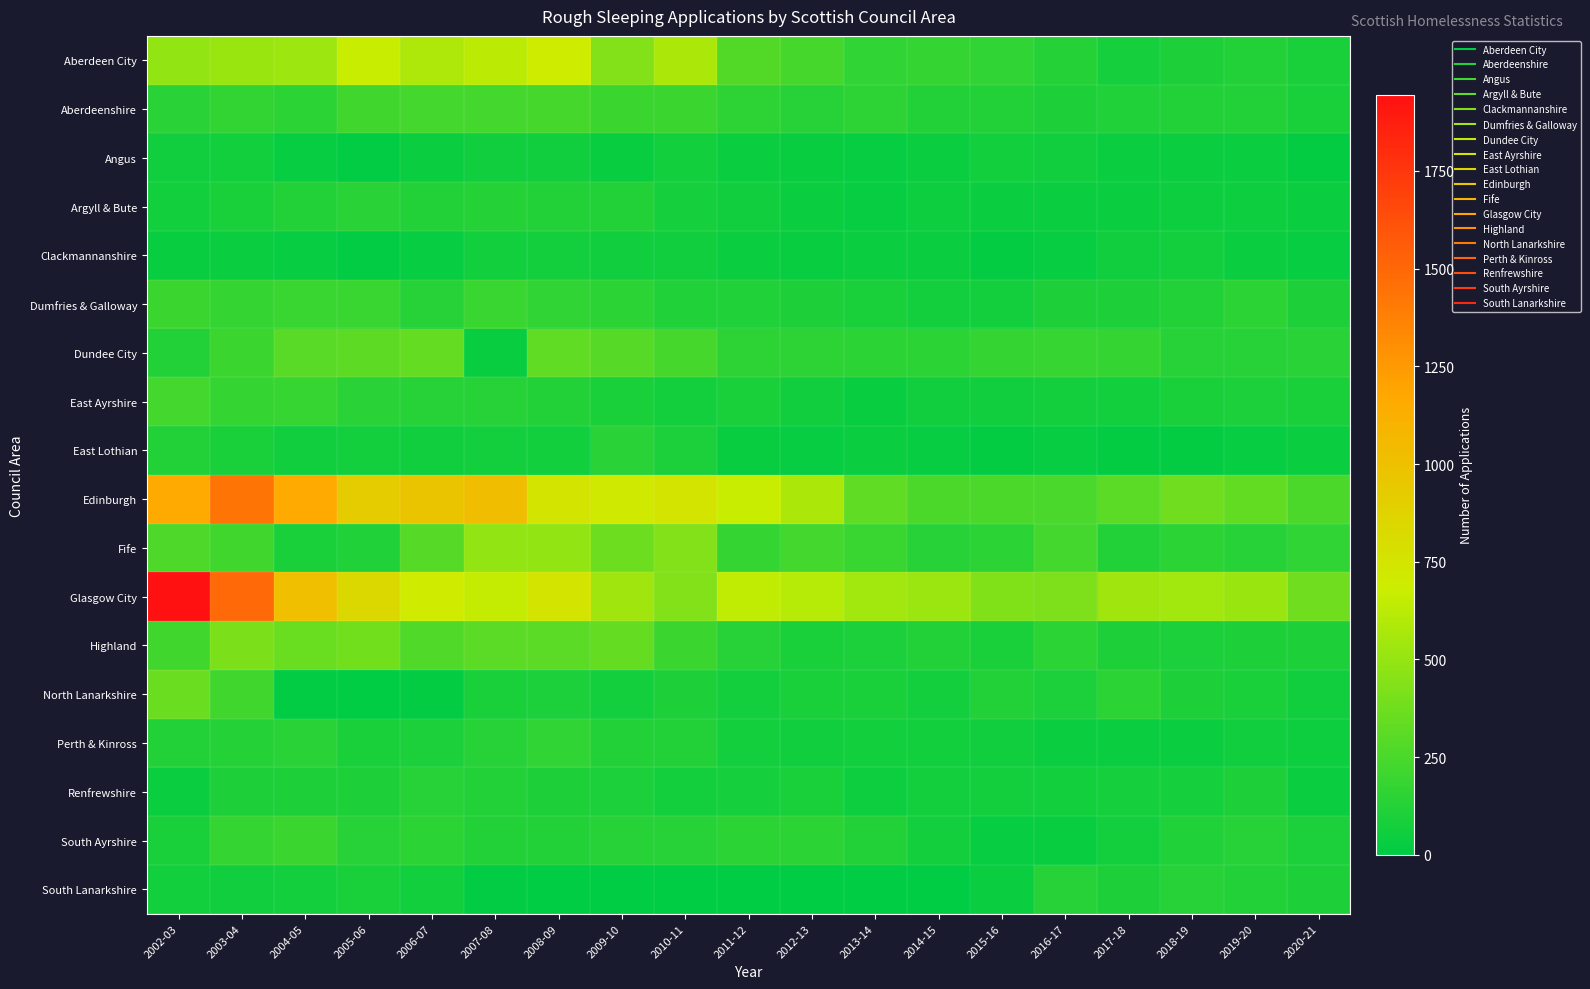

Reading left to right, what are all the values shown in this chart?

Aberdeen City: 2002-03=490	2003-04=510	2004-05=525	2005-06=670	2006-07=580	2007-08=625	2008-09=695	2009-10=435	2010-11=570	2011-12=275	2012-13=240	2013-14=165	2014-15=175	2015-16=165	2016-17=125	2017-18=80	2018-19=105	2019-20=115	2020-21=90
Aberdeenshire: 2002-03=140	2003-04=170	2004-05=145	2005-06=215	2006-07=235	2007-08=235	2008-09=240	2009-10=205	2010-11=205	2011-12=155	2012-13=130	2013-14=155	2014-15=115	2015-16=115	2016-17=105	2017-18=110	2018-19=115	2019-20=115	2020-21=90
Angus: 2002-03=60	2003-04=65	2004-05=25	2005-06=15	2006-07=40	2007-08=60	2008-09=60	2009-10=35	2010-11=65	2011-12=45	2012-13=35	2013-14=30	2014-15=40	2015-16=65	2016-17=55	2017-18=45	2018-19=40	2019-20=45	2020-21=20
Argyll & Bute: 2002-03=65	2003-04=85	2004-05=115	2005-06=140	2006-07=120	2007-08=125	2008-09=120	2009-10=120	2010-11=80	2011-12=60	2012-13=45	2013-14=30	2014-15=50	2015-16=45	2016-17=45	2017-18=40	2018-19=50	2019-20=50	2020-21=40
Clackmannanshire: 2002-03=35	2003-04=40	2004-05=30	2005-06=15	2006-07=25	2007-08=65	2008-09=70	2009-10=60	2010-11=55	2011-12=45	2012-13=35	2013-14=45	2014-15=40	2015-16=20	2016-17=30	2017-18=55	2018-19=75	2019-20=40	2020-21=30
Dumfries & Galloway: 2002-03=205	2003-04=175	2004-05=195	2005-06=190	2006-07=135	2007-08=195	2008-09=165	2009-10=150	2010-11=110	2011-12=110	2012-13=100	2013-14=90	2014-15=75	2015-16=70	2016-17=105	2017-18=100	2018-19=120	2019-20=150	2020-21=105
Dundee City: 2002-03=120	2003-04=200	2004-05=300	2005-06=315	2006-07=340	2007-08=35	2008-09=325	2009-10=295	2010-11=240	2011-12=155	2012-13=155	2013-14=145	2014-15=150	2015-16=180	2016-17=185	2017-18=175	2018-19=135	2019-20=130	2020-21=140
East Ayrshire: 2002-03=230	2003-04=180	2004-05=185	2005-06=140	2006-07=130	2007-08=135	2008-09=120	2009-10=90	2010-11=75	2011-12=85	2012-13=55	2013-14=35	2014-15=60	2015-16=60	2016-17=75	2017-18=65	2018-19=90	2019-20=95	2020-21=90
East Lothian: 2002-03=115	2003-04=90	2004-05=55	2005-06=75	2006-07=55	2007-08=70	2008-09=65	2009-10=140	2010-11=95	2011-12=35	2012-13=30	2013-14=40	2014-15=25	2015-16=20	2016-17=25	2017-18=20	2018-19=20	2019-20=25	2020-21=40
Edinburgh: 2002-03=1170	2003-04=1430	2004-05=1170	2005-06=920	2006-07=975	2007-08=1030	2008-09=745	2009-10=710	2010-11=750	2011-12=675	2012-13=570	2013-14=325	2014-15=255	2015-16=255	2016-17=250	2017-18=305	2018-19=375	2019-20=330	2020-21=255
Fife: 2002-03=265	2003-04=215	2004-05=85	2005-06=110	2006-07=295	2007-08=490	2008-09=490	2009-10=365	2010-11=435	2011-12=175	2012-13=230	2013-14=195	2014-15=135	2015-16=145	2016-17=235	2017-18=115	2018-19=145	2019-20=135	2020-21=165
Glasgow City: 2002-03=1945	2003-04=1495	2004-05=1015	2005-06=830	2006-07=700	2007-08=660	2008-09=745	2009-10=535	2010-11=440	2011-12=640	2012-13=615	2013-14=545	2014-15=520	2015-16=430	2016-17=425	2017-18=535	2018-19=540	2019-20=515	2020-21=375
Highland: 2002-03=220	2003-04=415	2004-05=350	2005-06=385	2006-07=270	2007-08=305	2008-09=305	2009-10=340	2010-11=205	2011-12=135	2012-13=85	2013-14=95	2014-15=115	2015-16=90	2016-17=145	2017-18=105	2018-19=95	2019-20=100	2020-21=100
North Lanarkshire: 2002-03=360	2003-04=220	2004-05=10	2005-06=5	2006-07=20	2007-08=90	2008-09=95	2009-10=75	2010-11=105	2011-12=75	2012-13=85	2013-14=90	2014-15=75	2015-16=120	2016-17=95	2017-18=150	2018-19=105	2019-20=90	2020-21=60
Perth & Kinross: 2002-03=115	2003-04=125	2004-05=140	2005-06=85	2006-07=95	2007-08=130	2008-09=160	2009-10=120	2010-11=115	2011-12=75	2012-13=60	2013-14=65	2014-15=65	2015-16=55	2016-17=40	2017-18=45	2018-19=45	2019-20=60	2020-21=50
Renfrewshire: 2002-03=45	2003-04=100	2004-05=100	2005-06=100	2006-07=130	2007-08=115	2008-09=105	2009-10=95	2010-11=75	2011-12=80	2012-13=85	2013-14=50	2014-15=70	2015-16=70	2016-17=65	2017-18=80	2018-19=80	2019-20=105	2020-21=45
South Ayrshire: 2002-03=90	2003-04=175	2004-05=205	2005-06=130	2006-07=150	2007-08=120	2008-09=115	2009-10=135	2010-11=130	2011-12=145	2012-13=150	2013-14=120	2014-15=70	2015-16=30	2016-17=35	2017-18=75	2018-19=110	2019-20=135	2020-21=95
South Lanarkshire: 2002-03=65	2003-04=60	2004-05=75	2005-06=90	2006-07=65	2007-08=10	2008-09=5	2009-10=0	2010-11=0	2011-12=0	2012-13=0	2013-14=0	2014-15=5	2015-16=40	2016-17=135	2017-18=105	2018-19=130	2019-20=115	2020-21=100